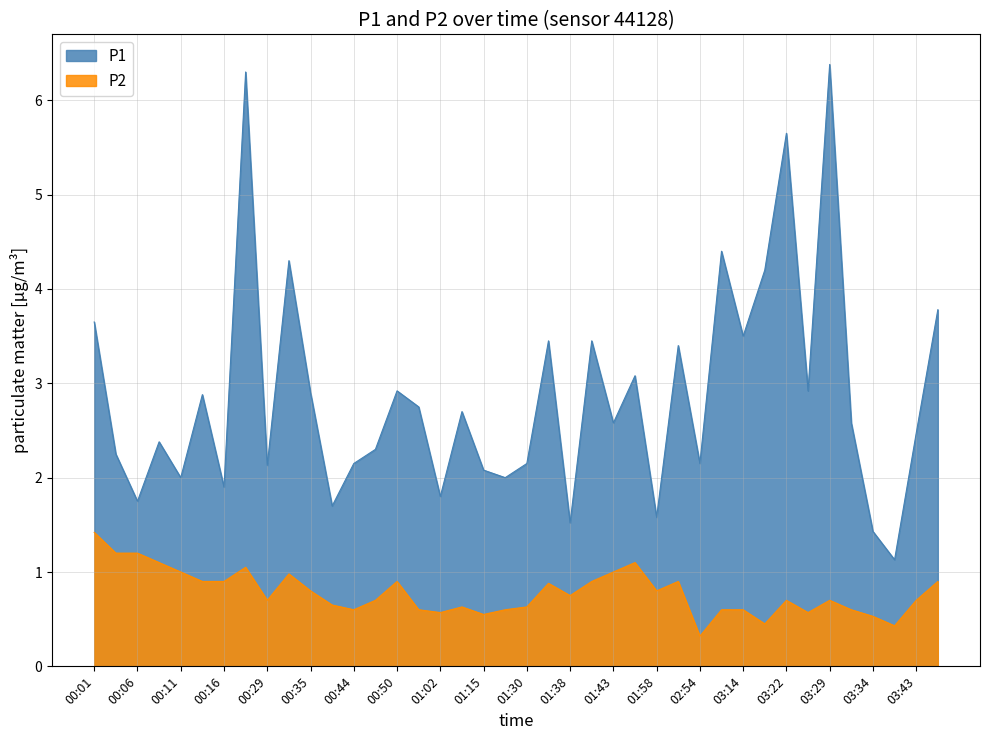

What is the difference between the P2 values at 03:22 and 00:13?

0.2